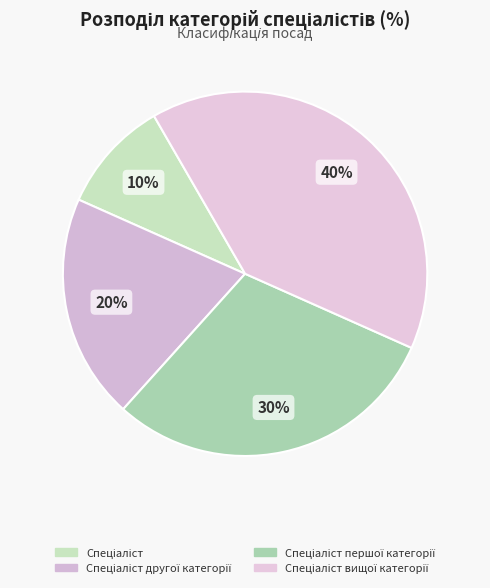

How many slices are in this pie chart?

4